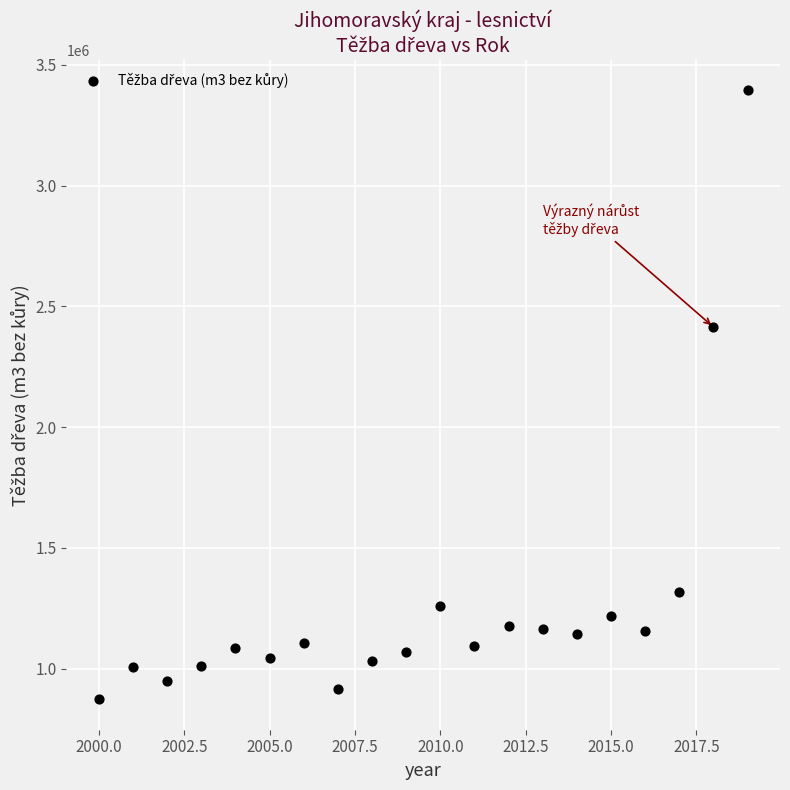

What is the range of Y values (max minus min)?

2521425.0